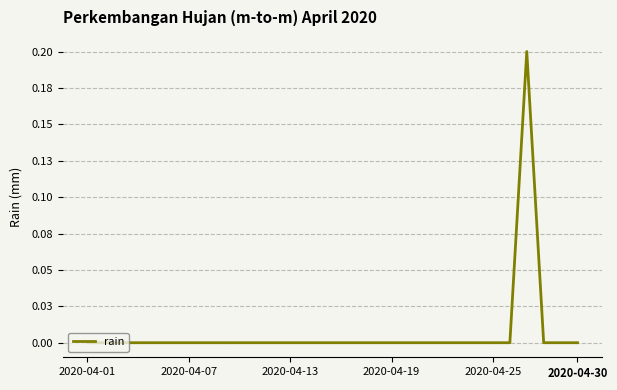

Reading left to right, transcribe all the data shown in this chart.

0.0	0.0	0.0	0.0	0.0	0.0	0.0	0.0	0.0	0.0	0.0	0.0	0.0	0.0	0.0	0.0	0.0	0.0	0.0	0.0	0.0	0.0	0.0	0.0	0.0	0.0	0.2	0.0	0.0	0.0